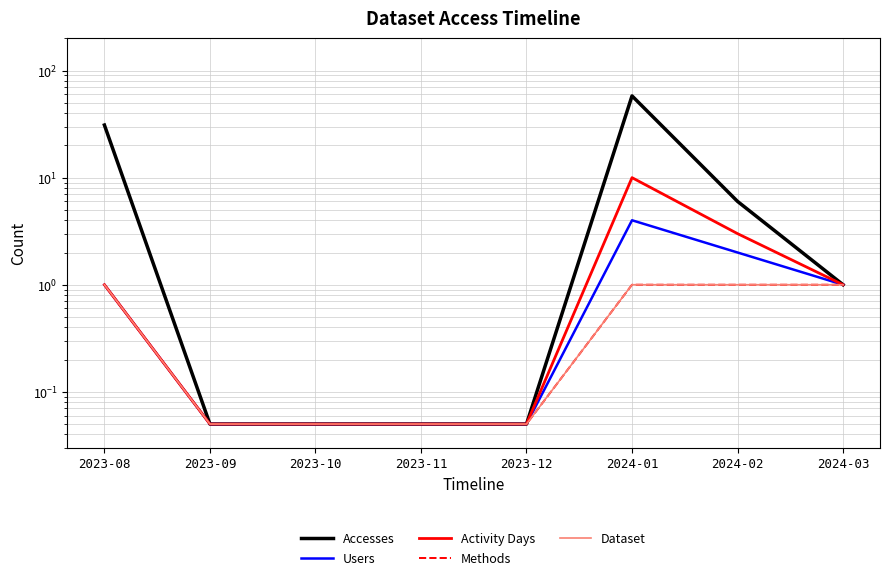

True or false: Users and Activity Days intersect in this chart.

False